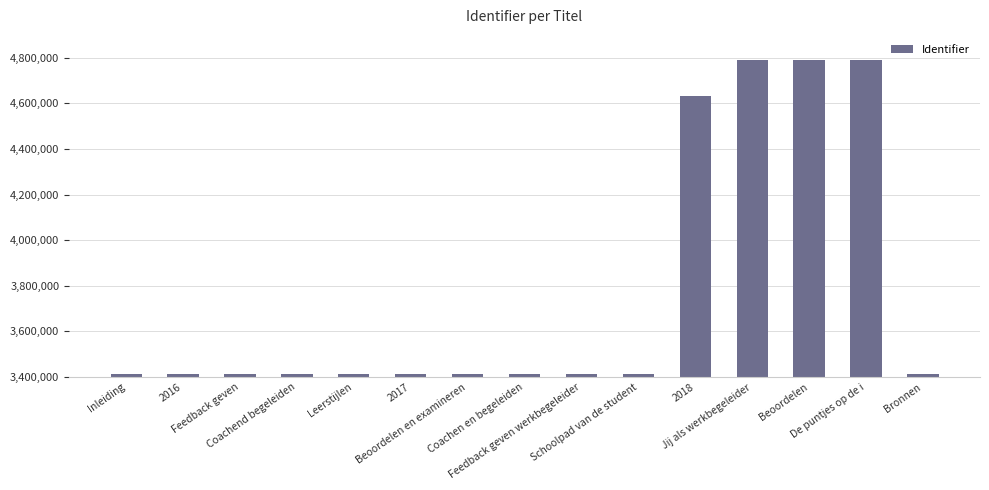

What is the difference between the second highest and minimum values?

1378764